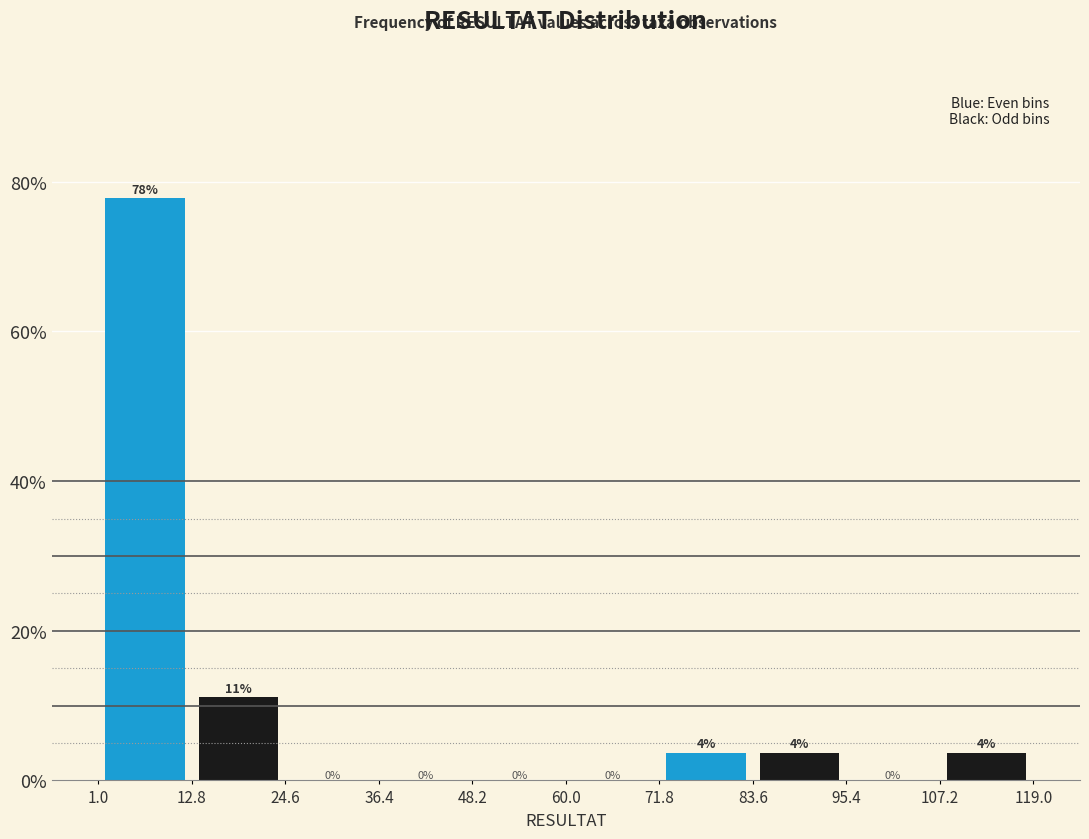

Which range on the x-axis has the tallest bar?

1.0 to 12.8